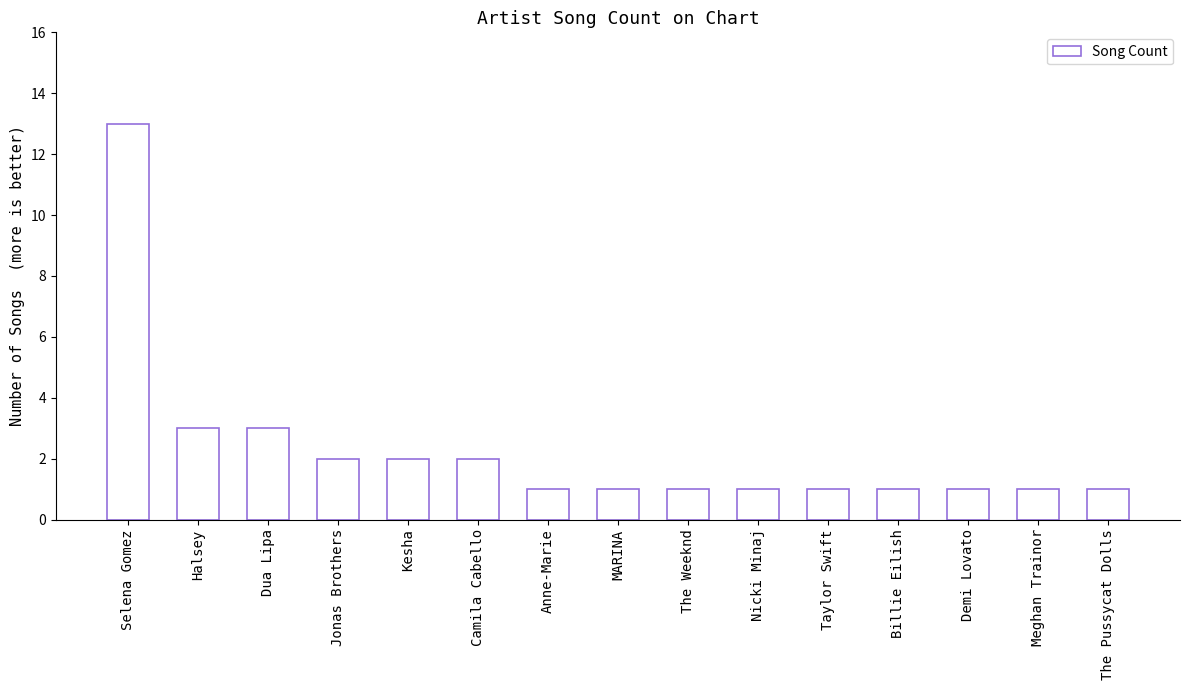

How many bars are there in total?

15